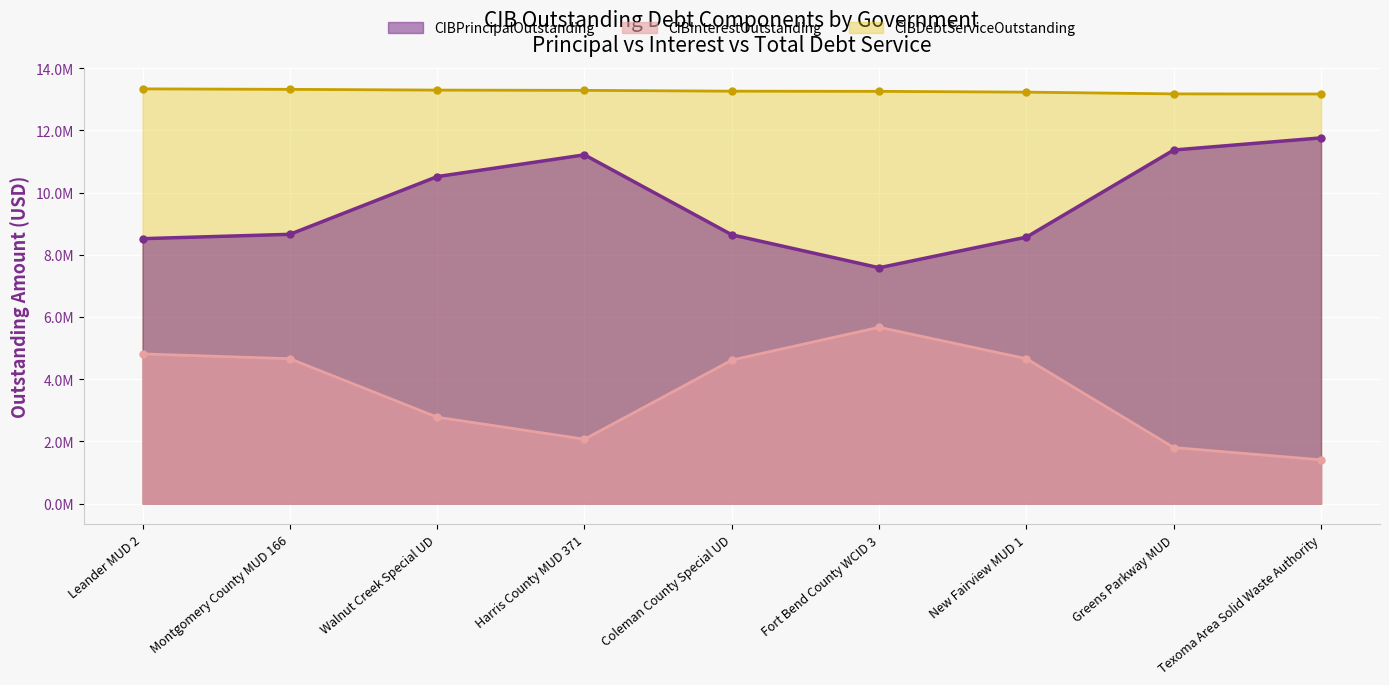

At which category is the sum across all series the highest?

Leander MUD 2